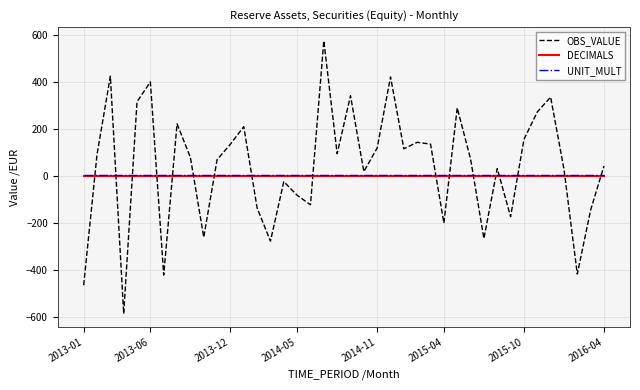

What is the maximum value for OBS_VALUE?

573.6